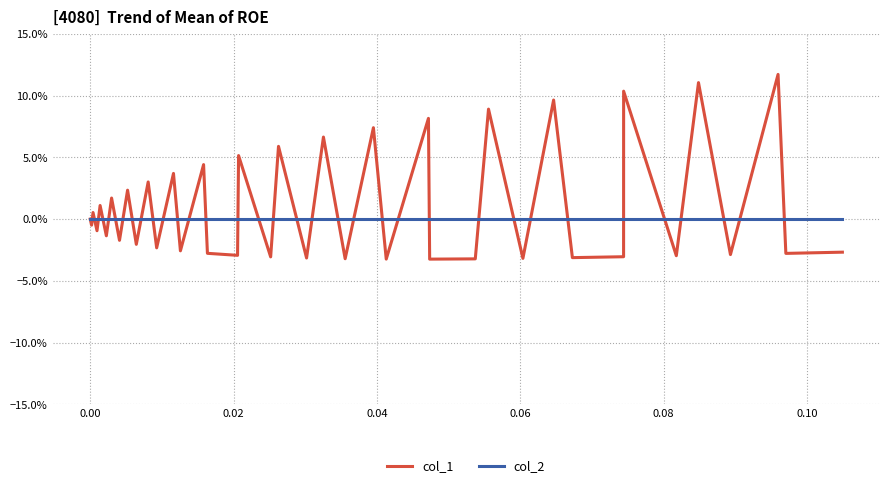

Between which two adjacent categories do col_1 and col_2 first intersect?

0.00 and 0.02